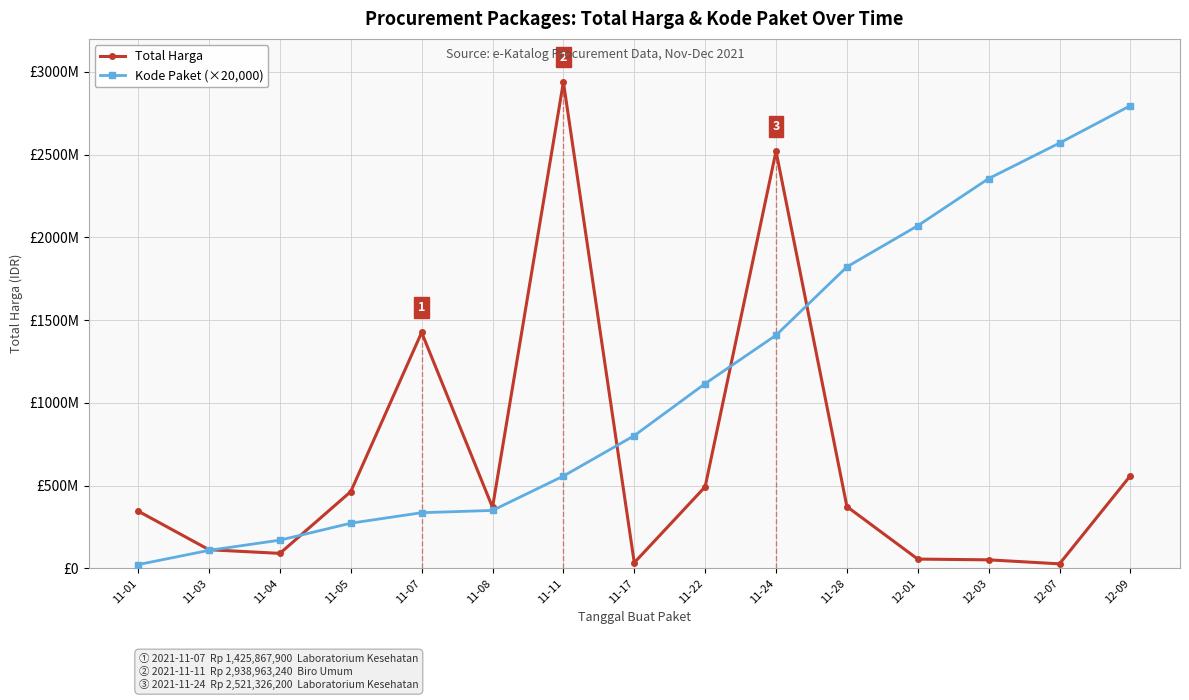

What are all the series names shown in the legend?

Total Harga, Kode Paket (×20,000)